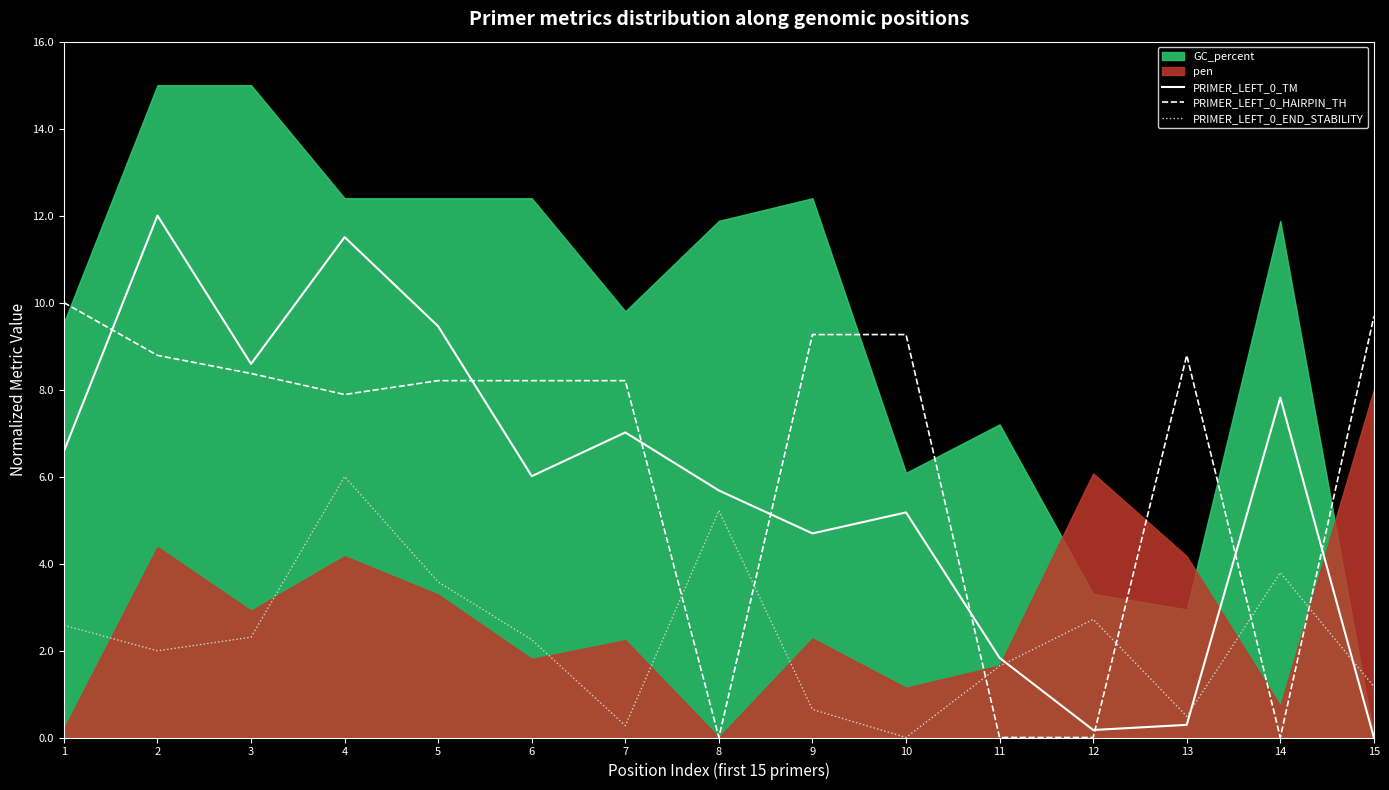

What is the value of the PRIMER_LEFT_0_TM point at the 10th from the left?

5.2